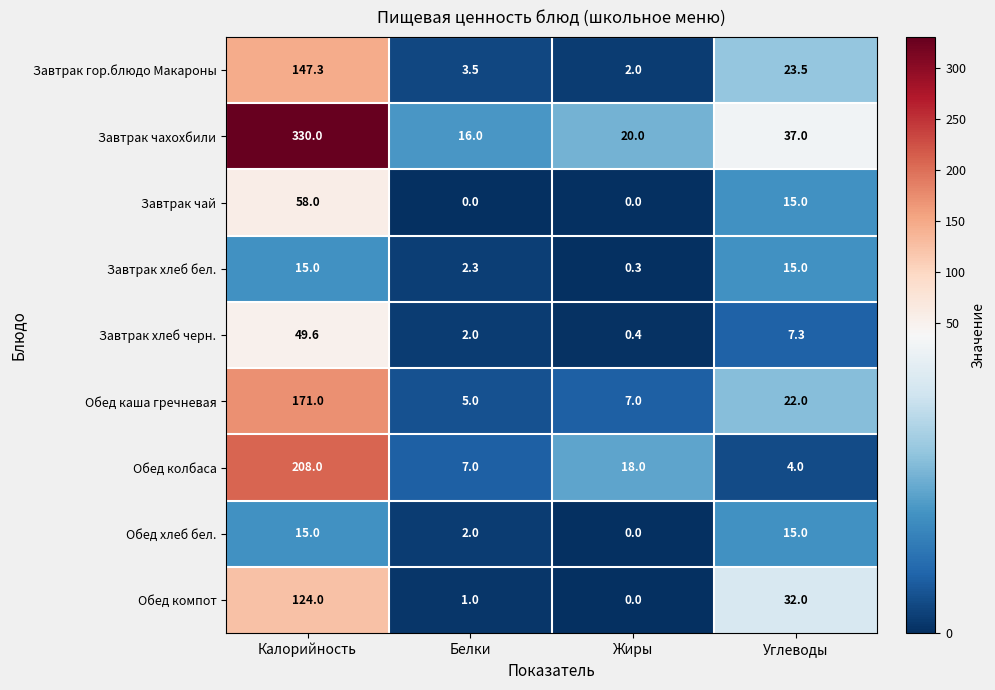

Which series has the largest total across all categories?

Завтрак чахохбили